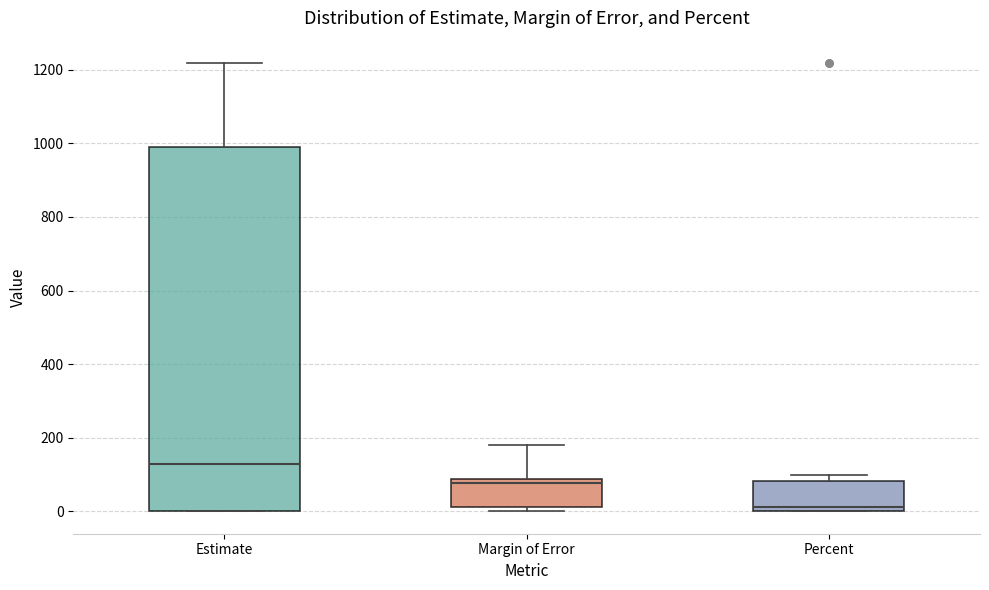

Reading left to right, read every box against the y-axis: the position of its median line, the range the box covers, and the ends of its whiskers. The values are not printed on the chart, so give them approximately, as read against the axis.

Estimate: median 120, box 0 to 1000, whiskers 0 to 1220
Margin of Error: median 80 (just below the box's upper edge), box 20 to 80, whiskers 0 to 180
Percent: median 20, box 0 to 80, whiskers 0 to 100